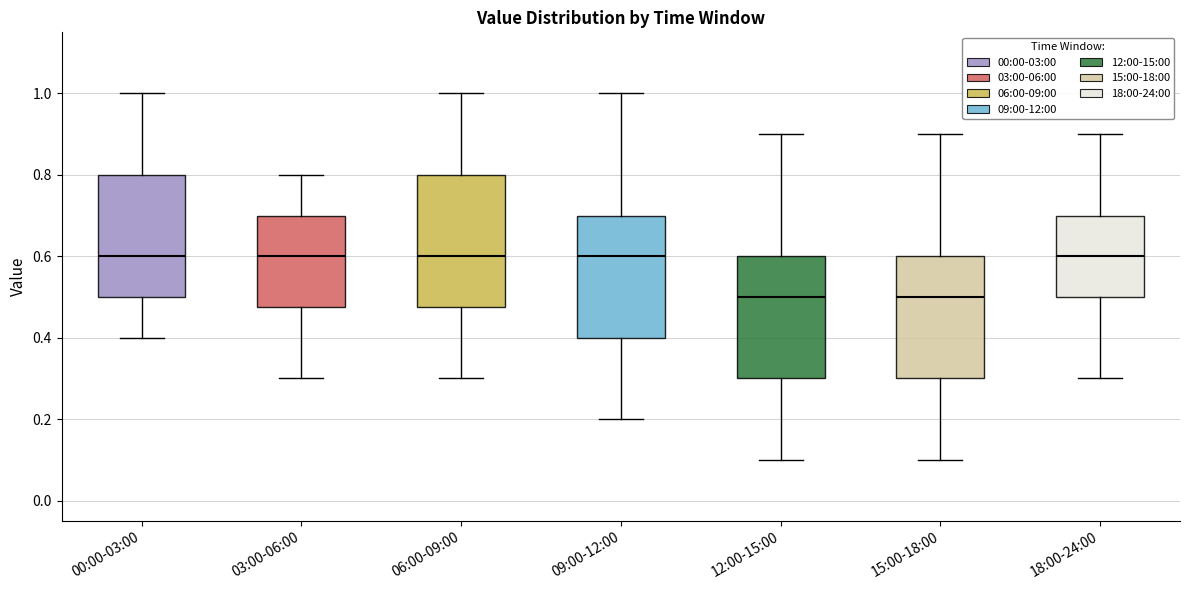

Reading left to right, transcribe this box plot: for each box, give where its median line is, the range the box spans, and where its two whiskers end, as read against the y-axis. The values are not printed on the chart, so give them approximately, as read against the axis.

00:00-03:00: median 0.60, box 0.50 to 0.80, whiskers 0.40 to 1.00
03:00-06:00: median 0.60, box 0.48 to 0.70, whiskers 0.30 to 0.80
06:00-09:00: median 0.60, box 0.48 to 0.80, whiskers 0.30 to 1.00
09:00-12:00: median 0.60, box 0.40 to 0.70, whiskers 0.20 to 1.00
12:00-15:00: median 0.50, box 0.30 to 0.60, whiskers 0.10 to 0.90
15:00-18:00: median 0.50, box 0.30 to 0.60, whiskers 0.10 to 0.90
18:00-24:00: median 0.60, box 0.50 to 0.70, whiskers 0.30 to 0.90